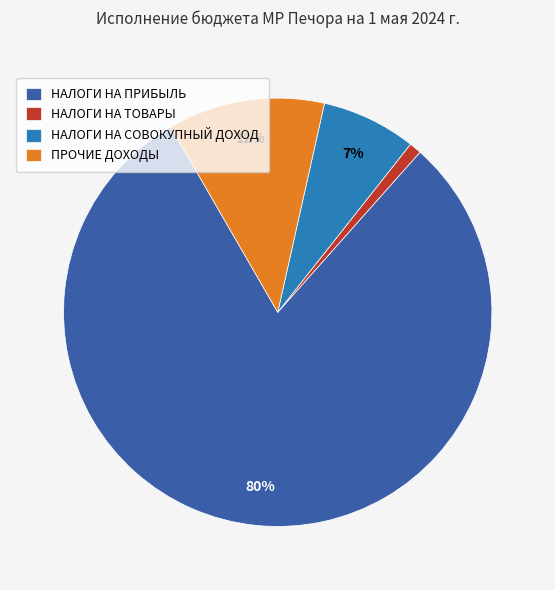

To the nearest percent, what is the combined percentage of ПРОЧИЕ ДОХОДЫ and НАЛОГИ НА СОВОКУПНЫЙ ДОХОД?

19%